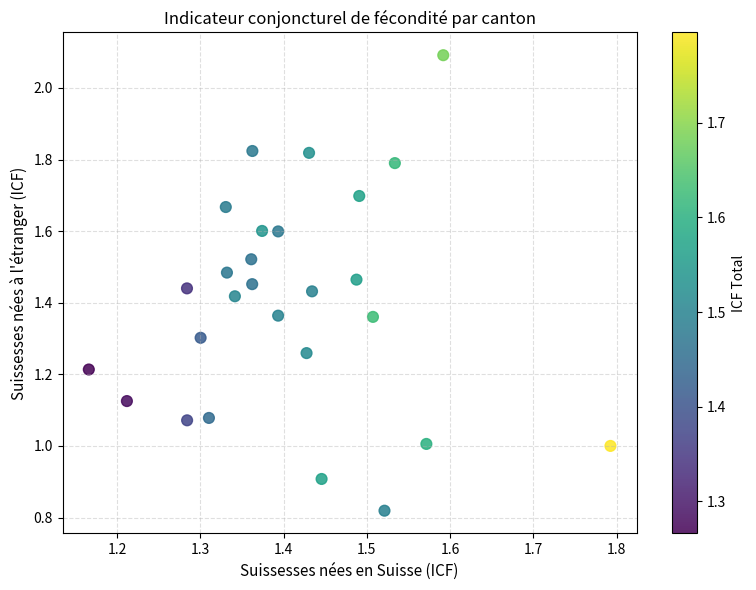

How many points are shown in the scatter plot?

27